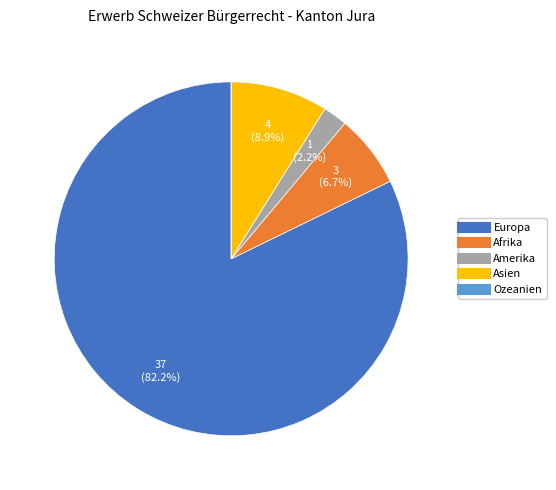

To the nearest percent, what portion does Afrika represent?

7%